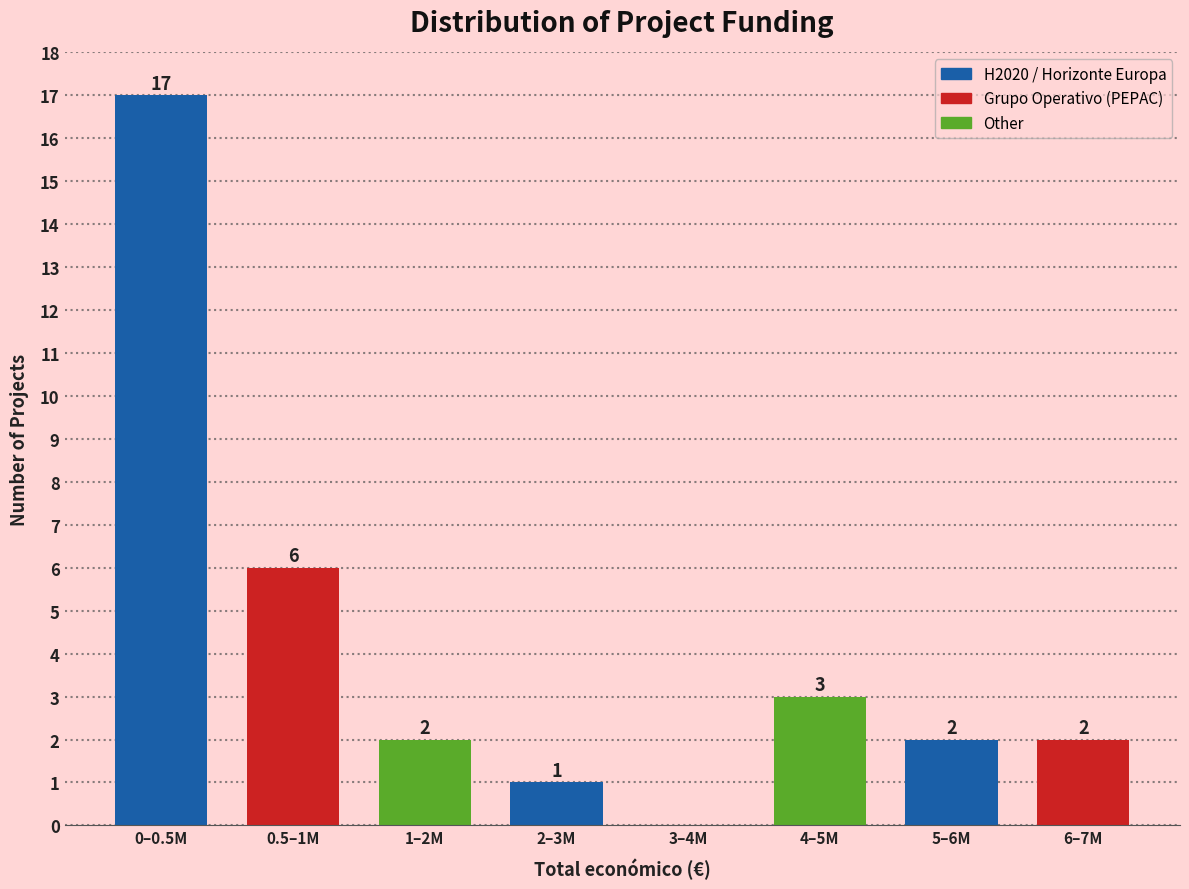

Reading right to left, list all the values displayed in this chart.

6–7M=2	5–6M=2	4–5M=3	3–4M=0	2–3M=1	1–2M=2	0.5–1M=6	0–0.5M=17